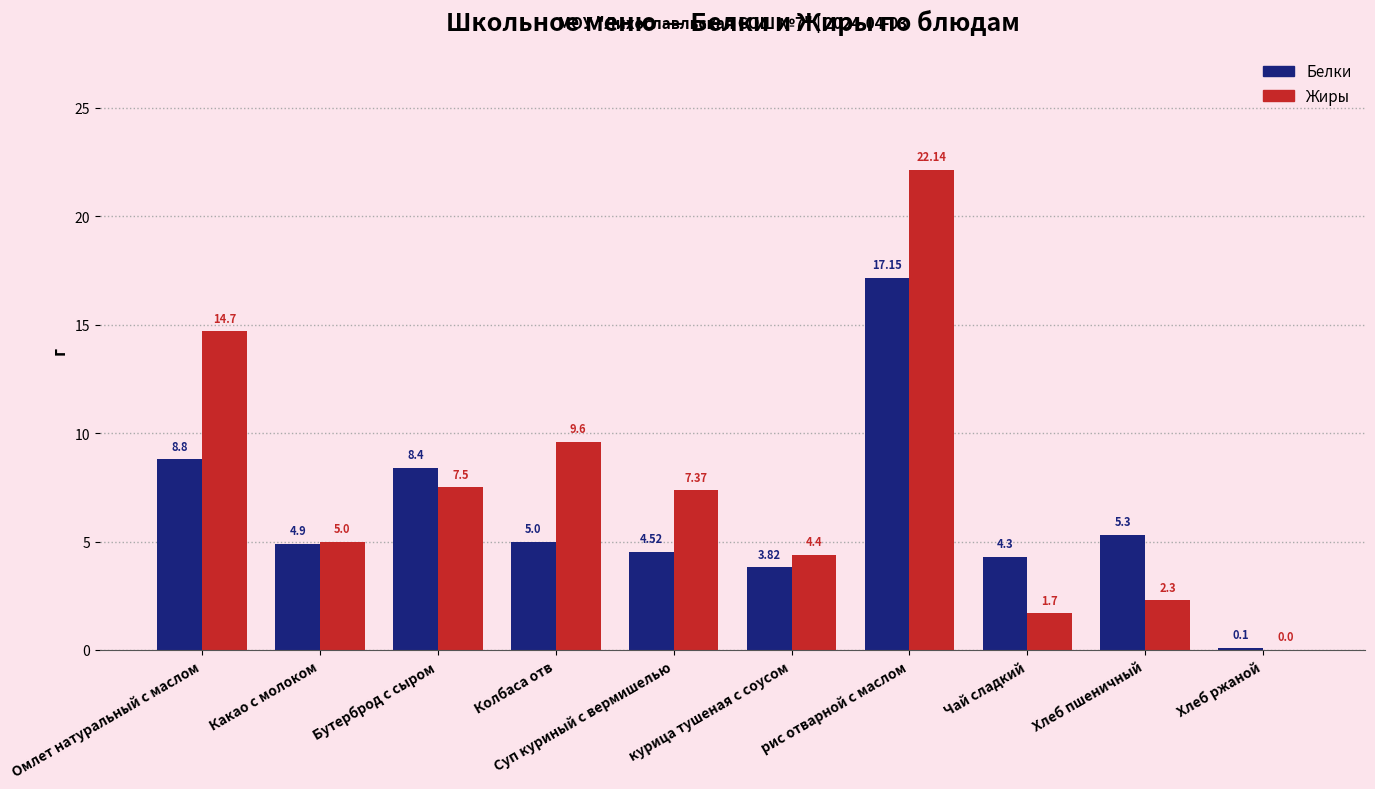

Which series has the largest total across all categories?

Жиры